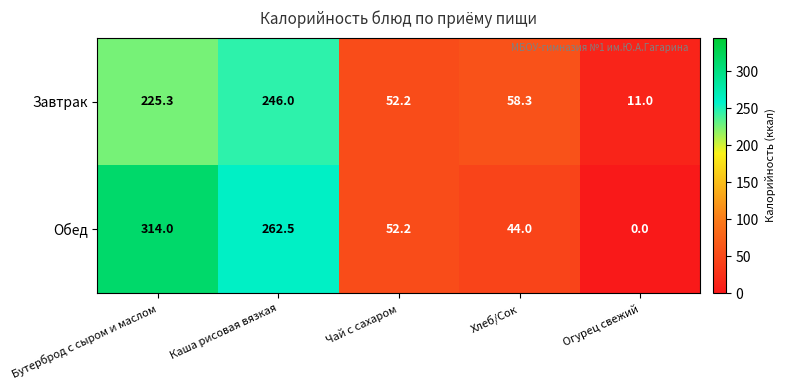

How many data points does each series have?

5